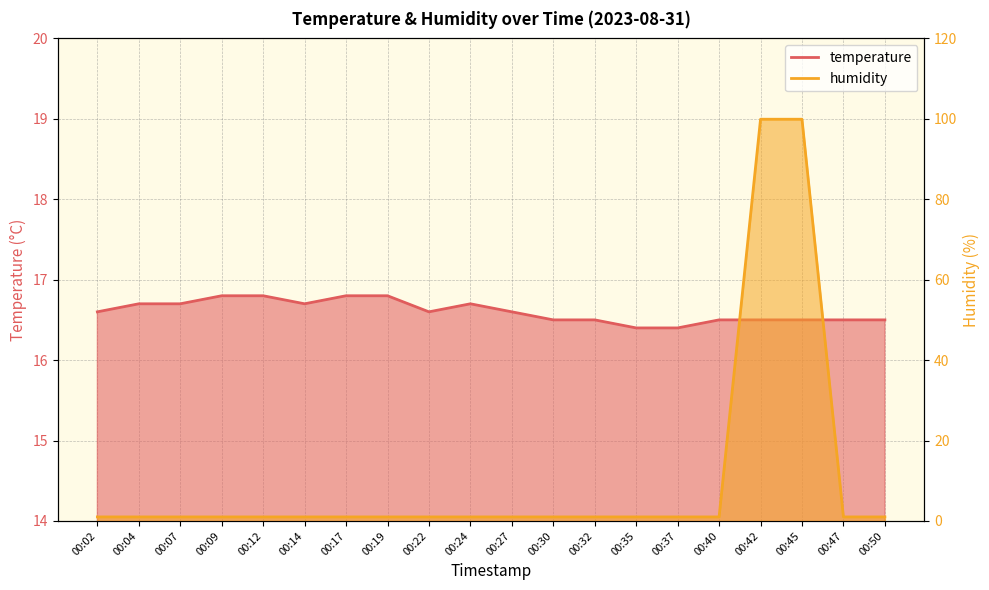

What is the sum of the temperature values at 00:27 and 00:07?

33.3